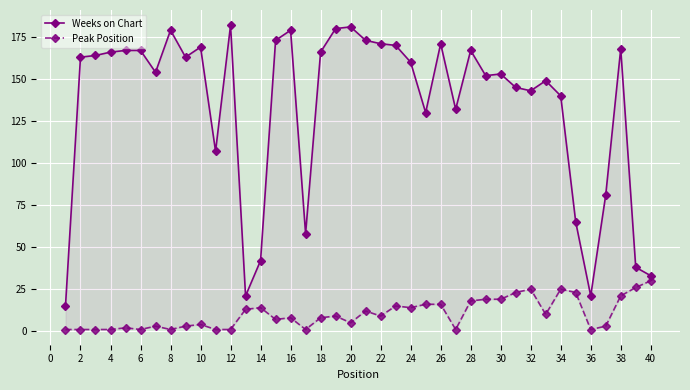

Where does the Weeks on Chart series first go above 163?

2